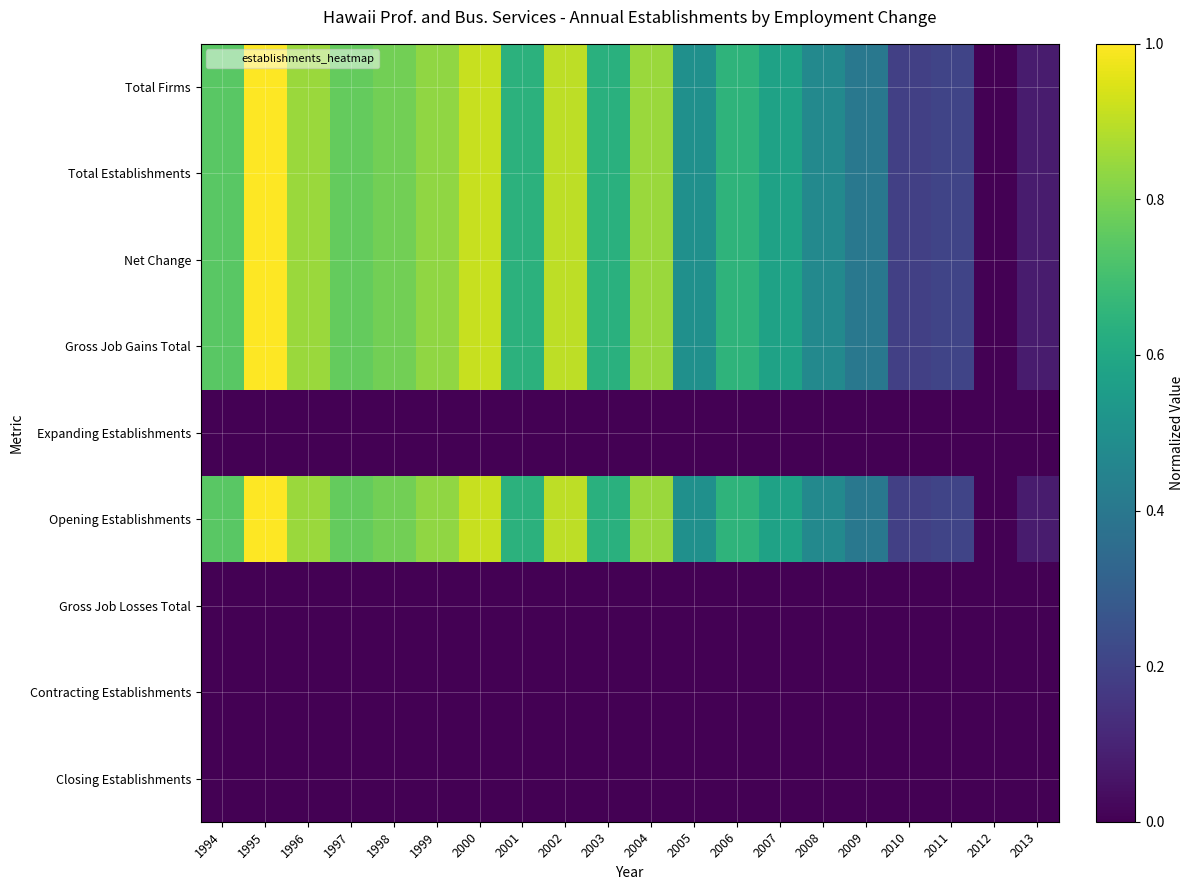

What is the difference between the highest and lowest values at 2005?

0.5